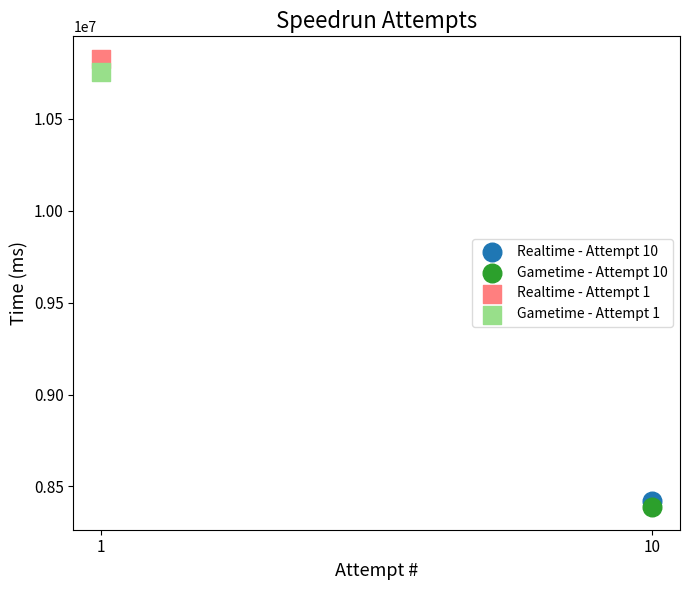

What are all the series names shown in the legend?

Realtime - Attempt 10, Gametime - Attempt 10, Realtime - Attempt 1, Gametime - Attempt 1